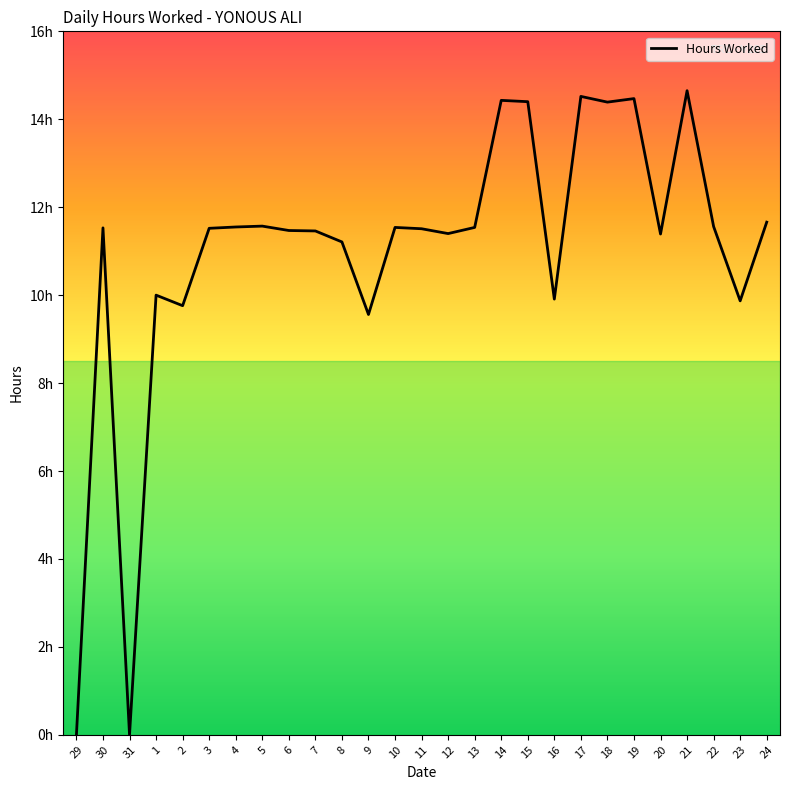

Does the chart display data point markers on the line(s)?

No